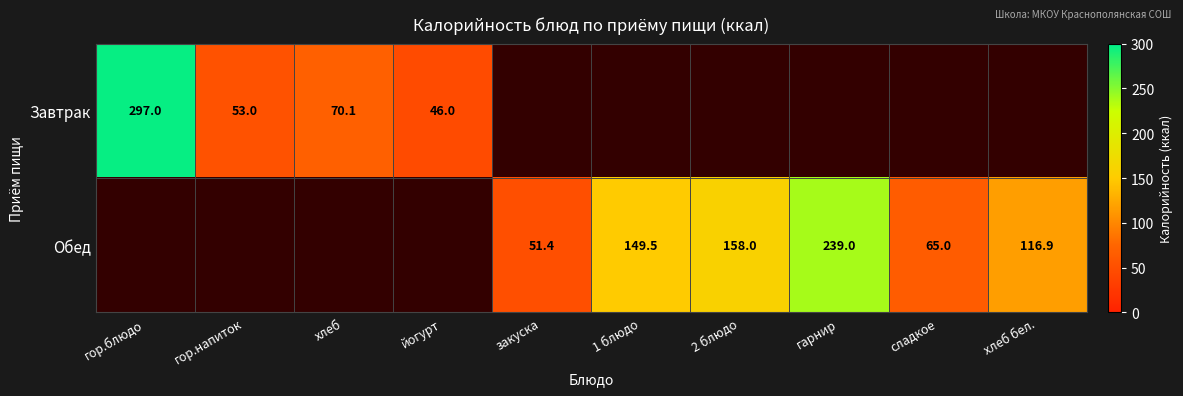

Is it true that Завтрак equals 14.7 at гор.напиток?

False